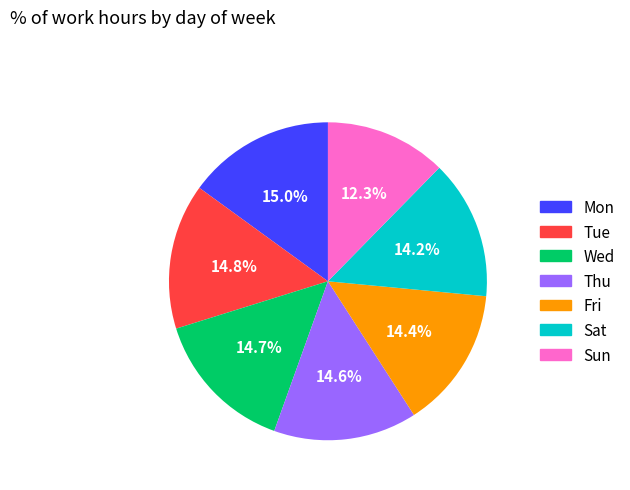

Does any single category account for the majority?

No